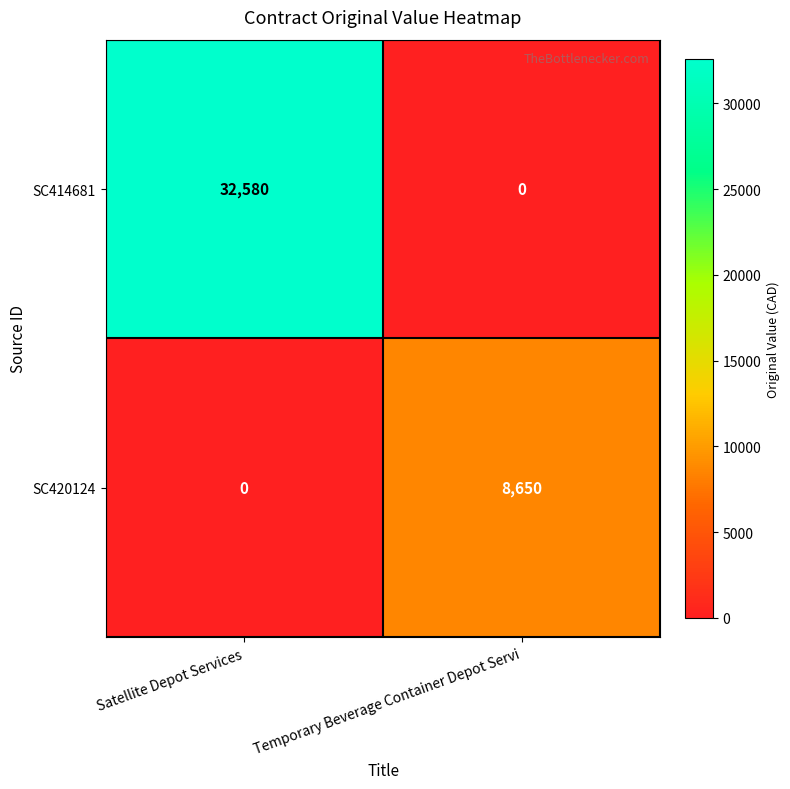

What is the spread (max minus min) of values at Temporary Beverage Container Depot Servi?

8650